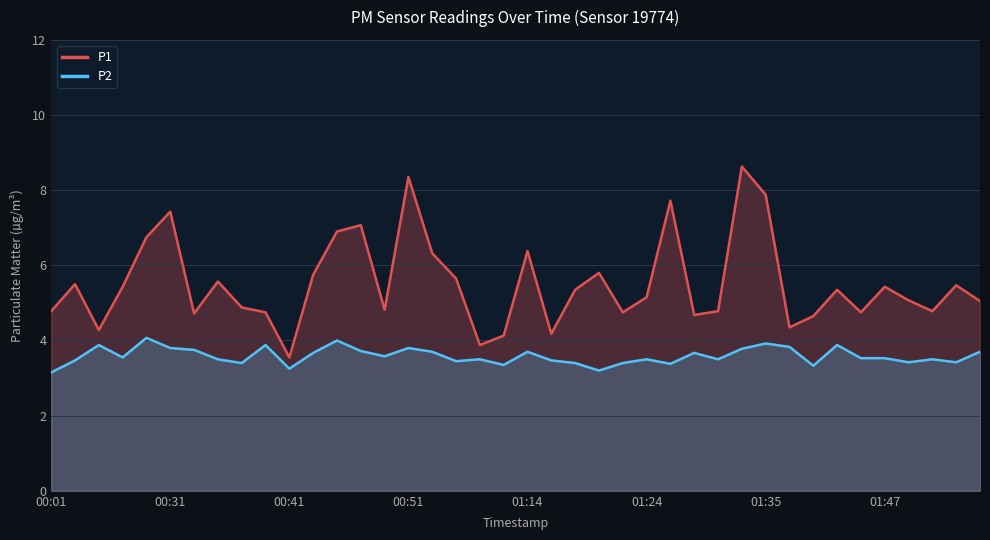

Which series has the largest range (max minus min)?

P1